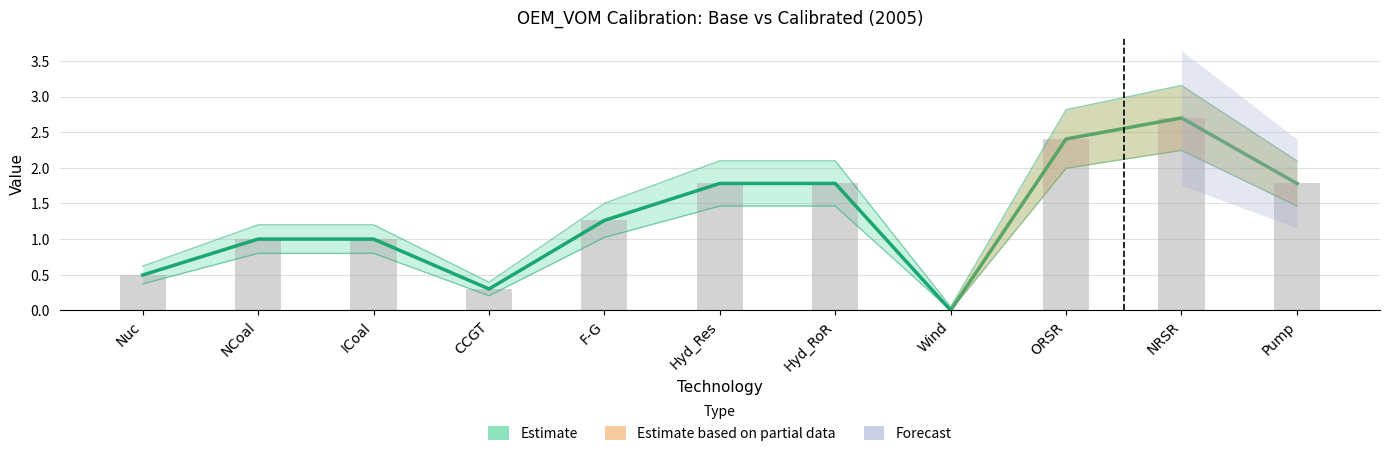

What is the value of the calibrated bar at the 5th from the left?

1.3